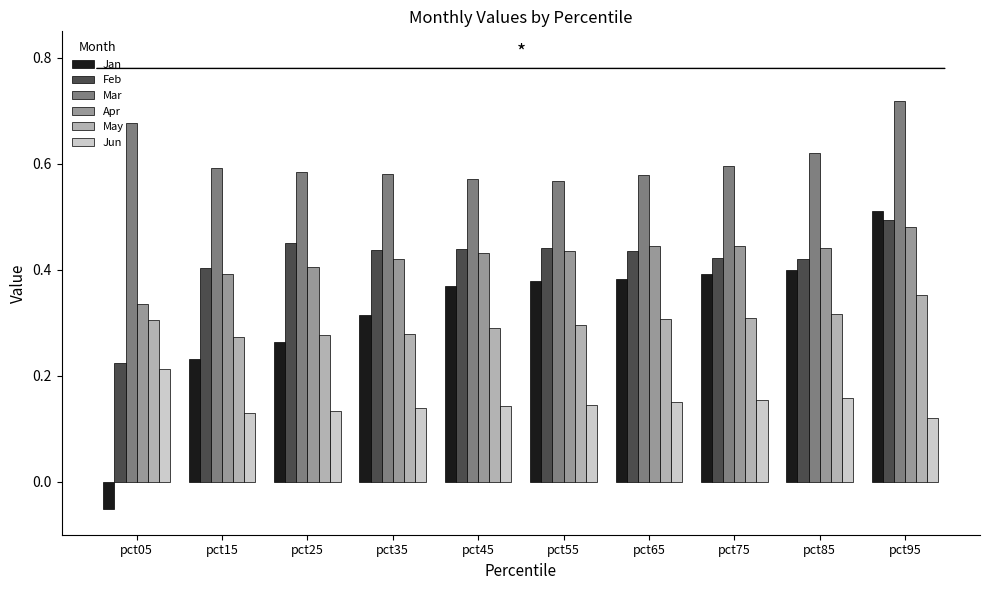

At which category does the chart reach its minimum across all series?

pct05